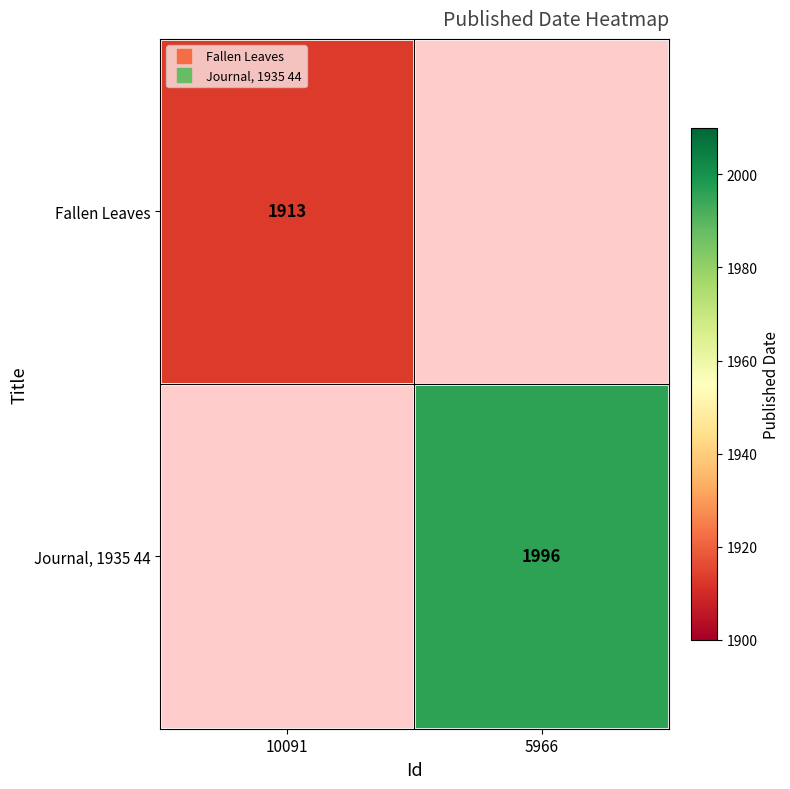

List the labels in order of Journal, 1935 44 value, largest first.

10091, 5966